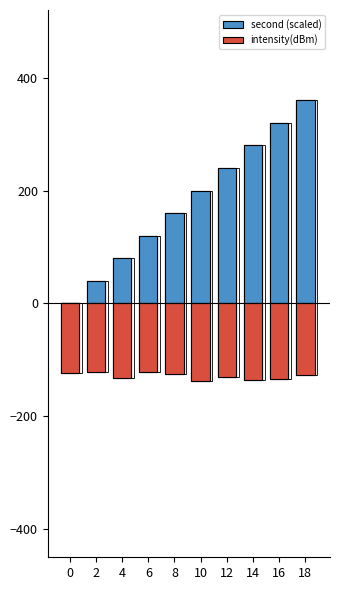

What is the value of the second (scaled) bar at the 8th from the left?

280.0